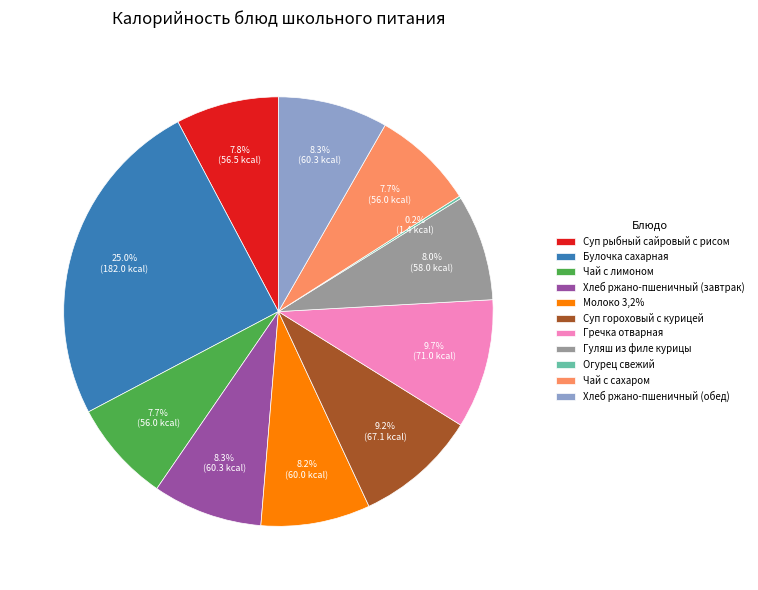

Which slice is the largest?

Булочка сахарная